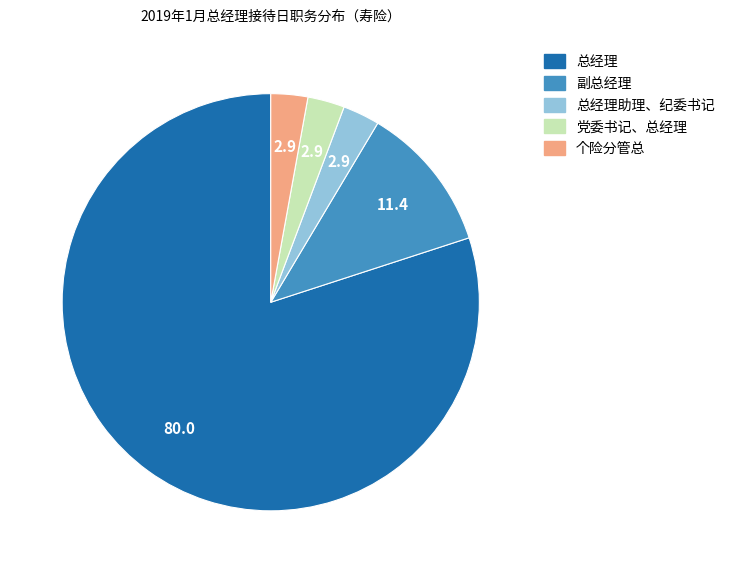

How many slices are in this pie chart?

5